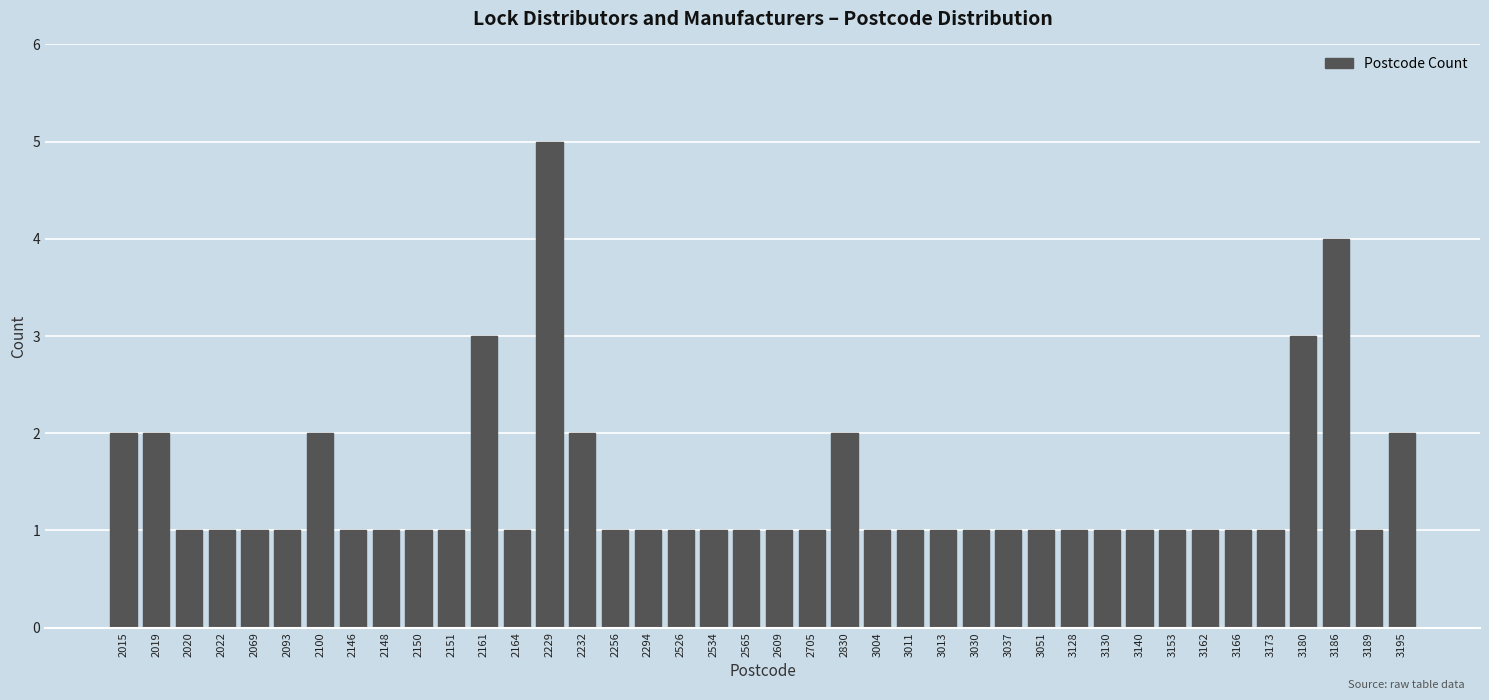

Is it true that the value at 3173 is 1?

True